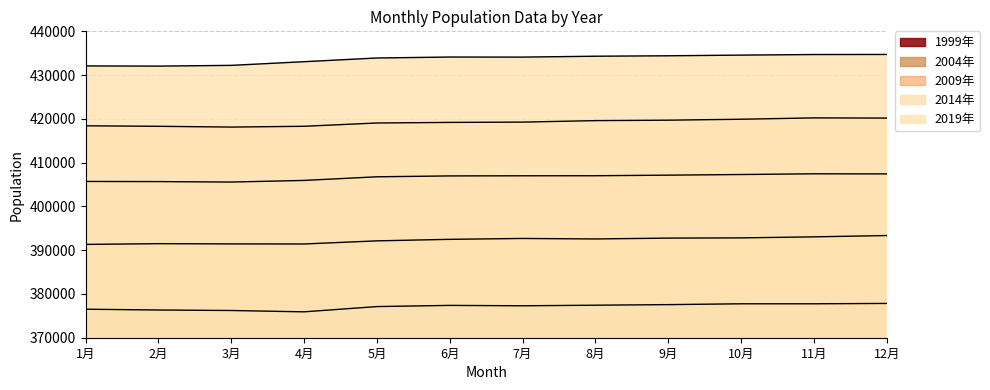

How many data points in 2019年 are less than 434126?

6